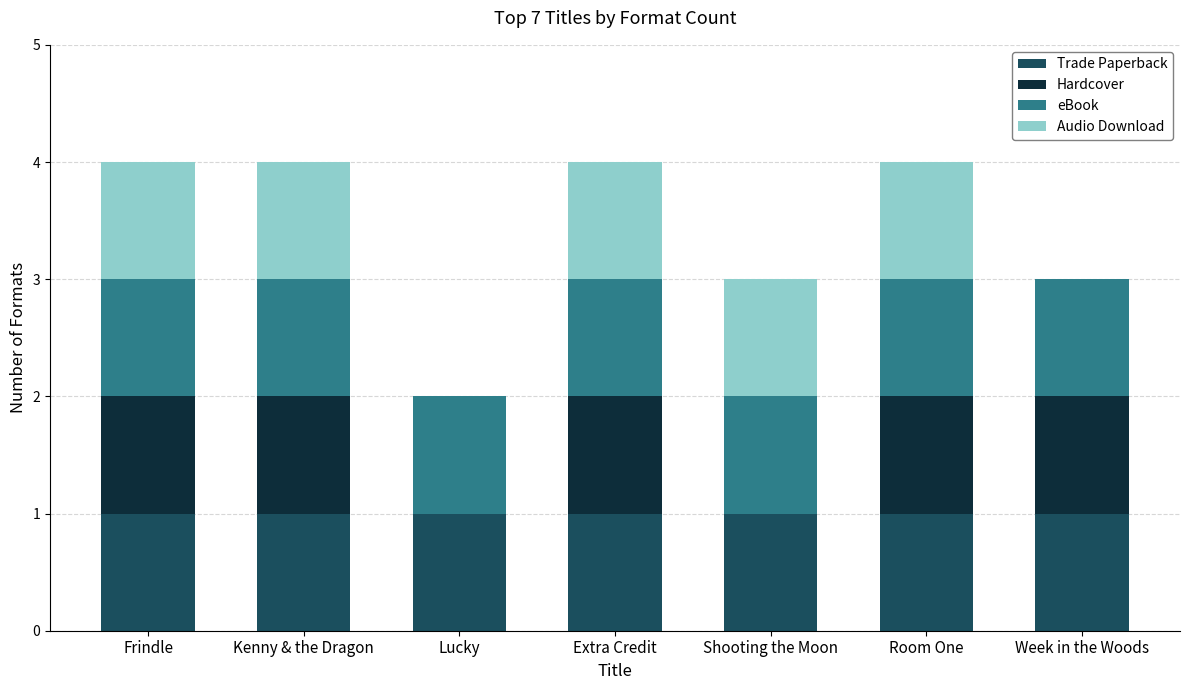

What is the average value of the Trade Paperback series?

1